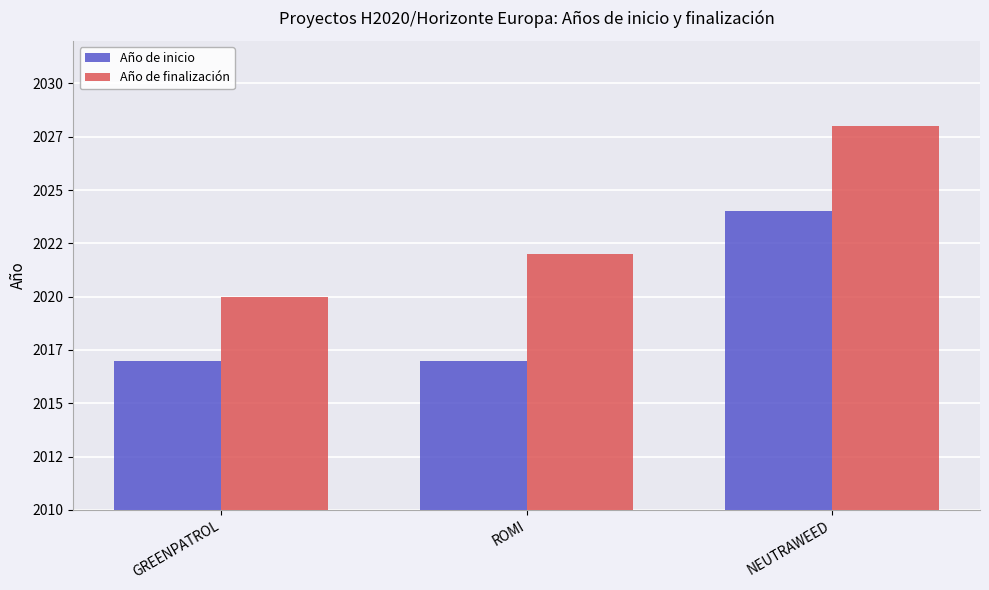

Reading left to right, what are all the values shown in this chart?

Año de inicio: 2017	2017	2024
Año de finalización: 2020	2022	2028